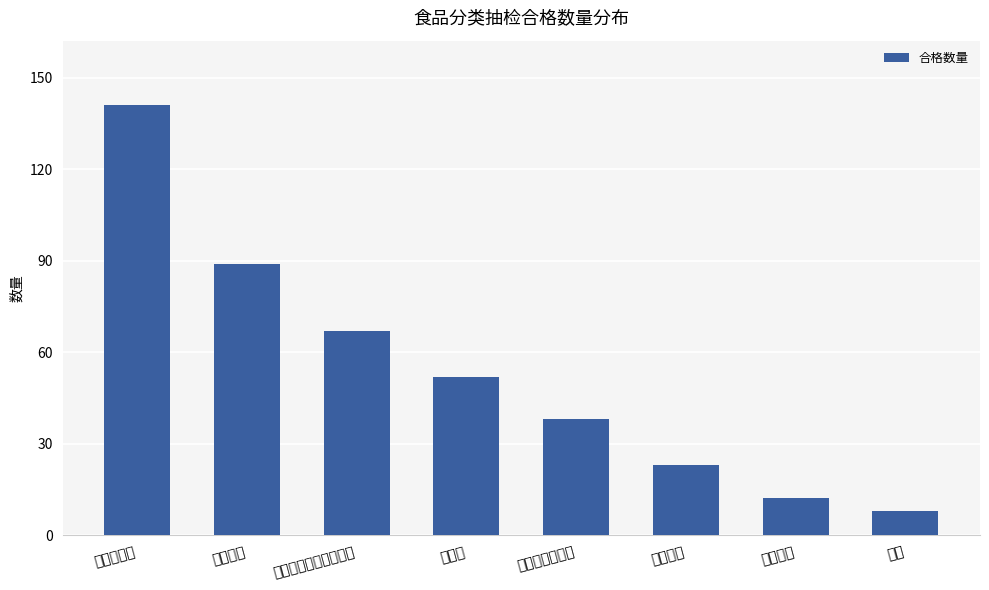

Which category has the highest value across all series?

食用农产品